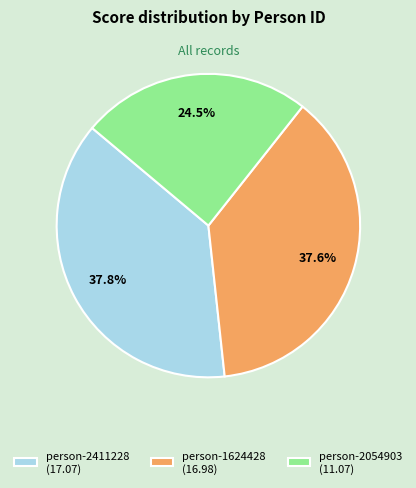

Which slice is the smallest?

person-2054903 (11.07)